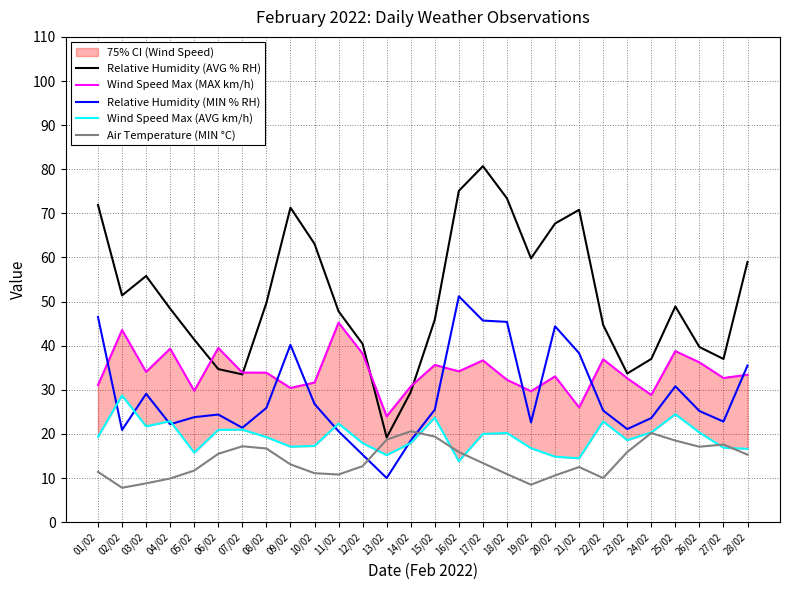

What is the difference between the highest and lowest values at 26/02?

22.6